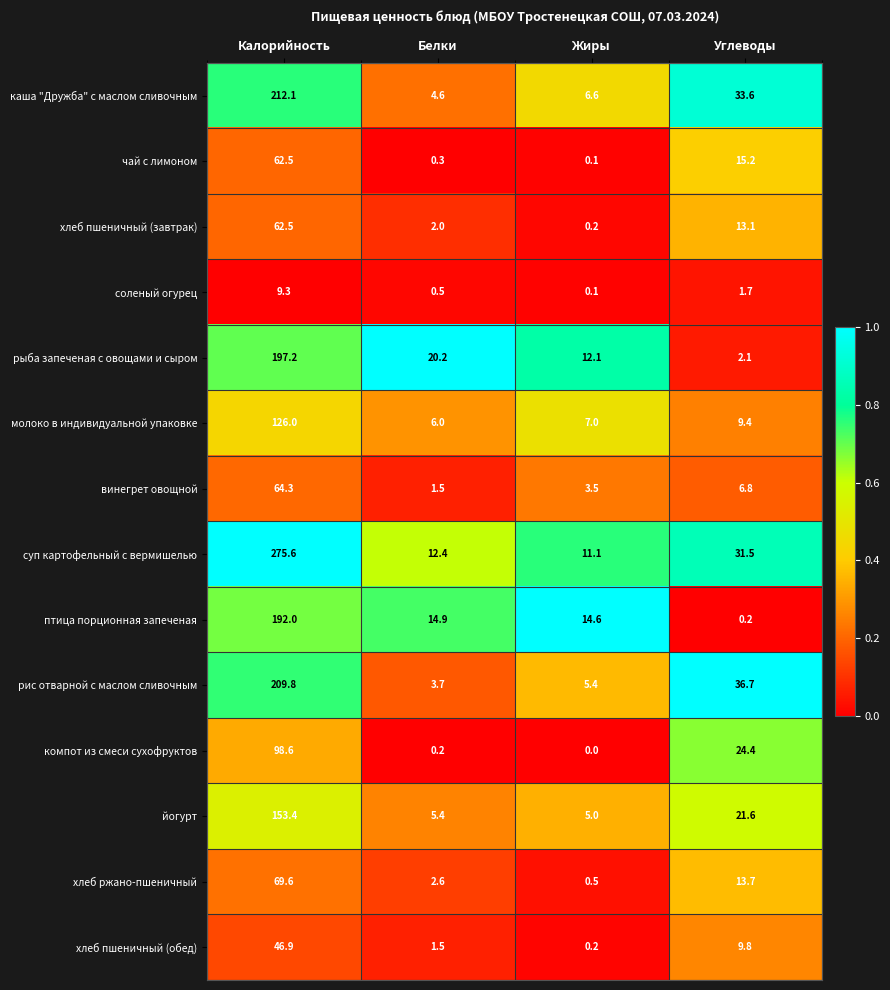

What is the difference between the second highest and minimum values in the рис отварной с маслом сливочным series?

33.0